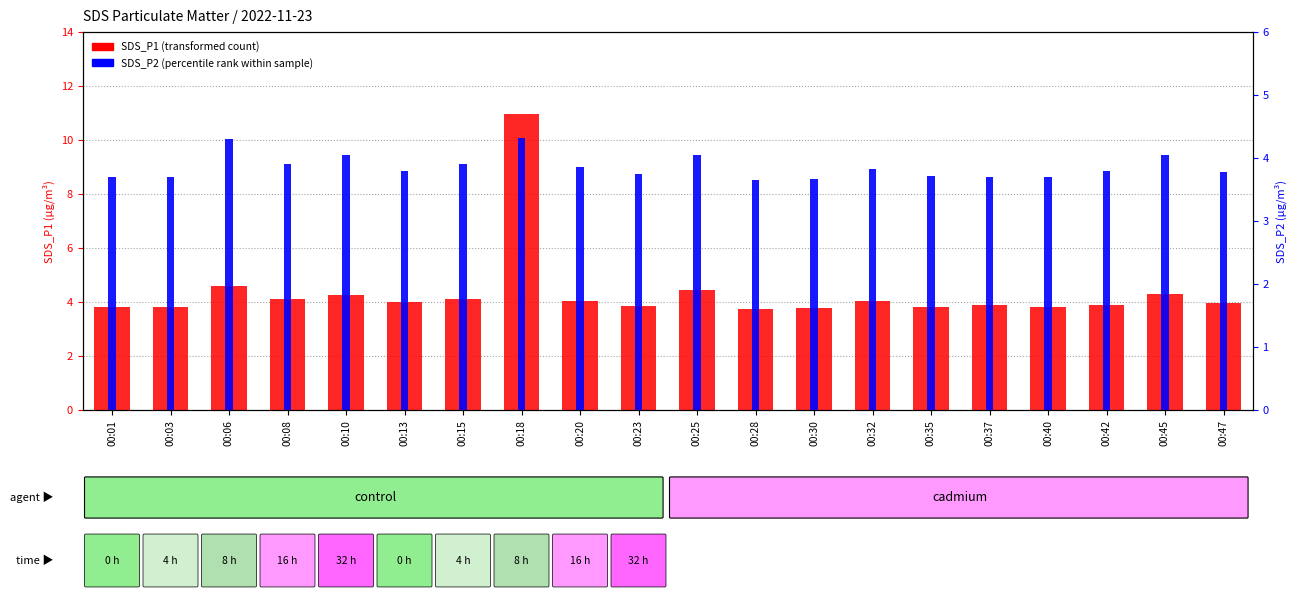

List the series in order of their peak value, lowest first.

SDS_P2, SDS_P1